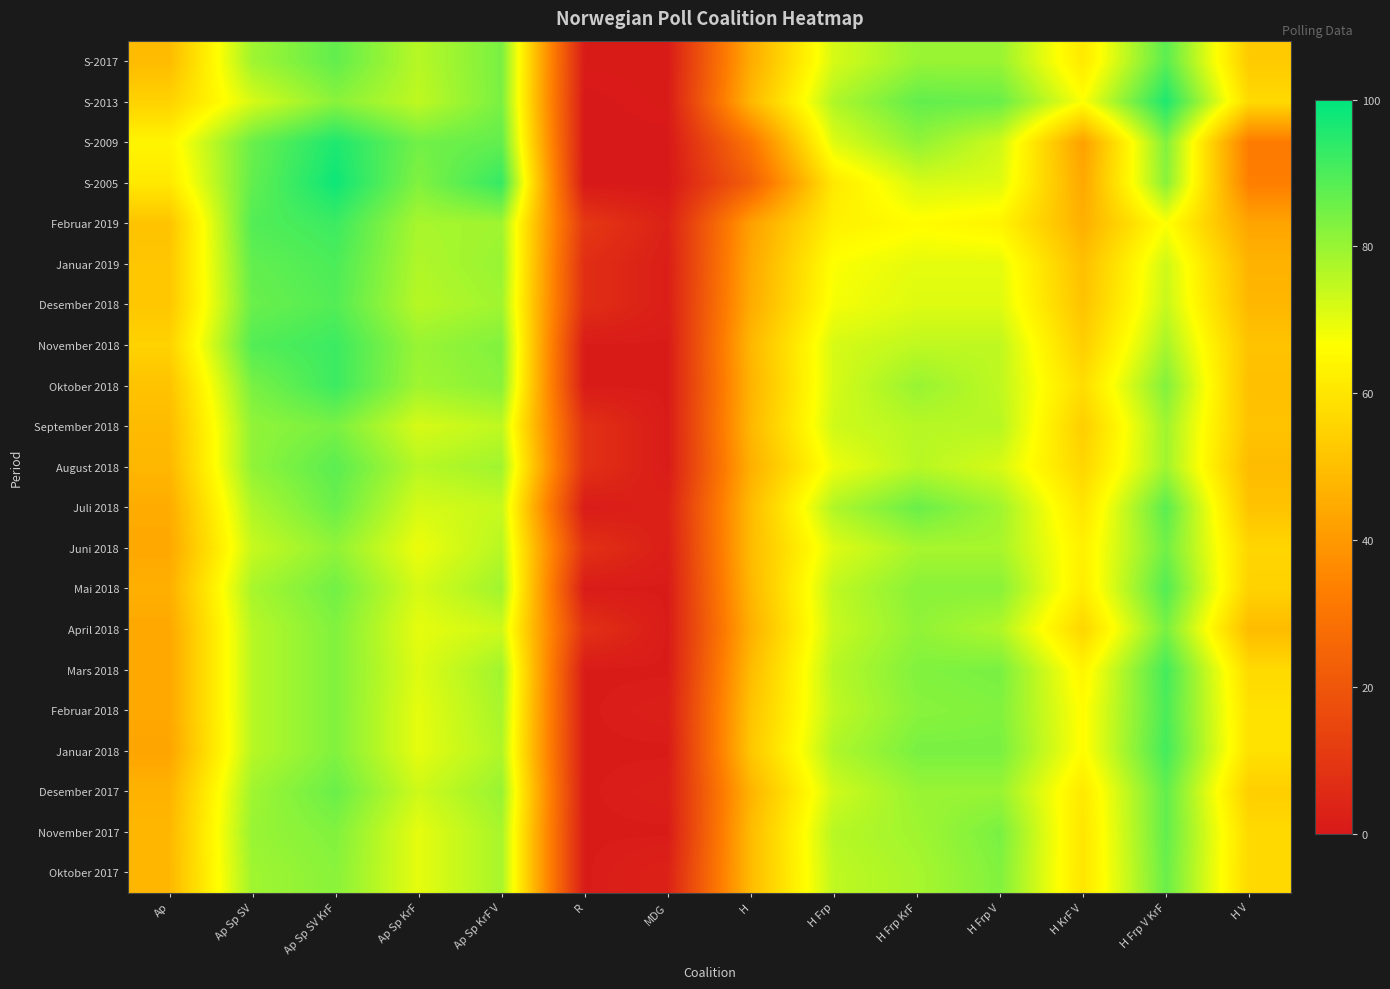

Reading right to left, list all the values displayed in this chart.

S-2017: H V=53	H Frp V KrF=88	H KrF V=61	H Frp V=80	H Frp KrF=80	H Frp=72	H=45	MDG=1	R=1	Ap Sp KrF V=84	Ap Sp KrF=76	Ap Sp SV KrF=87	Ap Sp SV=79	Ap=49
S-2013: H V=57	H Frp V KrF=96	H KrF V=67	H Frp V=86	H Frp KrF=87	H Frp=77	H=48	MDG=1	R=0	Ap Sp KrF V=84	Ap Sp KrF=75	Ap Sp SV KrF=82	Ap Sp SV=72	Ap=55
S-2009: H V=32	H Frp V KrF=83	H KrF V=42	H Frp V=73	H Frp KrF=81	H Frp=71	H=30	MDG=0	R=0	Ap Sp KrF V=87	Ap Sp KrF=85	Ap Sp SV KrF=96	Ap Sp SV=86	Ap=64
S-2005: H V=33	H Frp V KrF=82	H KrF V=44	H Frp V=71	H Frp KrF=72	H Frp=61	H=23	MDG=0	R=0	Ap Sp KrF V=93	Ap Sp KrF=83	Ap Sp SV KrF=98	Ap Sp SV=87	Ap=61
Februar 2019: H V=43	H Frp V KrF=67	H KrF V=46	H Frp V=64	H Frp KrF=66	H Frp=63	H=42	MDG=3	R=10	Ap Sp KrF V=79	Ap Sp KrF=78	Ap Sp SV KrF=92	Ap Sp SV=89	Ap=51
Januar 2019: H V=47	H Frp V KrF=73	H KrF V=50	H Frp V=70	H Frp KrF=70	H Frp=67	H=44	MDG=2	R=7	Ap Sp KrF V=80	Ap Sp KrF=77	Ap Sp SV KrF=90	Ap Sp SV=87	Ap=52
Desember 2018: H V=48	H Frp V KrF=74	H KrF V=51	H Frp V=71	H Frp KrF=71	H Frp=68	H=45	MDG=2	R=7	Ap Sp KrF V=79	Ap Sp KrF=76	Ap Sp SV KrF=89	Ap Sp SV=86	Ap=52
November 2018: H V=51	H Frp V KrF=78	H KrF V=54	H Frp V=75	H Frp KrF=75	H Frp=72	H=48	MDG=1	R=1	Ap Sp KrF V=83	Ap Sp KrF=80	Ap Sp SV KrF=92	Ap Sp SV=89	Ap=55
Oktober 2018: H V=50	H Frp V KrF=83	H KrF V=58	H Frp V=75	H Frp KrF=80	H Frp=72	H=47	MDG=1	R=1	Ap Sp KrF V=82	Ap Sp KrF=79	Ap Sp SV KrF=92	Ap Sp SV=84	Ap=51
September 2018: H V=51	H Frp V KrF=79	H KrF V=54	H Frp V=76	H Frp KrF=76	H Frp=73	H=48	MDG=1	R=8	Ap Sp KrF V=75	Ap Sp KrF=72	Ap Sp SV KrF=84	Ap Sp SV=81	Ap=49
August 2018: H V=49	H Frp V KrF=79	H KrF V=56	H Frp V=72	H Frp KrF=76	H Frp=69	H=46	MDG=1	R=8	Ap Sp KrF V=79	Ap Sp KrF=76	Ap Sp SV KrF=88	Ap Sp SV=81	Ap=48
Juli 2018: H V=51	H Frp V KrF=88	H KrF V=60	H Frp V=79	H Frp KrF=86	H Frp=77	H=49	MDG=3	R=1	Ap Sp KrF V=74	Ap Sp KrF=72	Ap Sp SV KrF=86	Ap Sp SV=77	Ap=45
Juni 2018: H V=56	H Frp V KrF=85	H KrF V=63	H Frp V=78	H Frp KrF=78	H Frp=71	H=49	MDG=2	R=8	Ap Sp KrF V=76	Ap Sp KrF=69	Ap Sp SV KrF=81	Ap Sp SV=74	Ap=44
Mai 2018: H V=55	H Frp V KrF=89	H KrF V=62	H Frp V=82	H Frp KrF=82	H Frp=75	H=48	MDG=1	R=1	Ap Sp KrF V=79	Ap Sp KrF=72	Ap Sp SV KrF=85	Ap Sp SV=78	Ap=46
April 2018: H V=49	H Frp V KrF=84	H KrF V=56	H Frp V=77	H Frp KrF=81	H Frp=74	H=46	MDG=1	R=8	Ap Sp KrF V=73	Ap Sp KrF=70	Ap Sp SV KrF=83	Ap Sp SV=76	Ap=44
Mars 2018: H V=57	H Frp V KrF=91	H KrF V=64	H Frp V=84	H Frp KrF=83	H Frp=76	H=49	MDG=1	R=1	Ap Sp KrF V=79	Ap Sp KrF=71	Ap Sp SV KrF=83	Ap Sp SV=76	Ap=44
Februar 2018: H V=59	H Frp V KrF=90	H KrF V=66	H Frp V=83	H Frp KrF=82	H Frp=75	H=51	MDG=2	R=1	Ap Sp KrF V=78	Ap Sp KrF=70	Ap Sp SV KrF=83	Ap Sp SV=76	Ap=44
Januar 2018: H V=59	H Frp V KrF=91	H KrF V=66	H Frp V=84	H Frp KrF=84	H Frp=77	H=52	MDG=1	R=1	Ap Sp KrF V=77	Ap Sp KrF=70	Ap Sp SV KrF=83	Ap Sp SV=76	Ap=43
Desember 2017: H V=54	H Frp V KrF=87	H KrF V=61	H Frp V=80	H Frp KrF=80	H Frp=73	H=47	MDG=2	R=1	Ap Sp KrF V=80	Ap Sp KrF=73	Ap Sp SV KrF=86	Ap Sp SV=79	Ap=47
November 2017: H V=57	H Frp V KrF=87	H KrF V=60	H Frp V=84	H Frp KrF=79	H Frp=76	H=49	MDG=1	R=1	Ap Sp KrF V=78	Ap Sp KrF=70	Ap Sp SV KrF=83	Ap Sp SV=80	Ap=48
Oktober 2017: H V=57	H Frp V KrF=86	H KrF V=60	H Frp V=83	H Frp KrF=78	H Frp=75	H=49	MDG=3	R=1	Ap Sp KrF V=78	Ap Sp KrF=70	Ap Sp SV KrF=82	Ap Sp SV=79	Ap=48